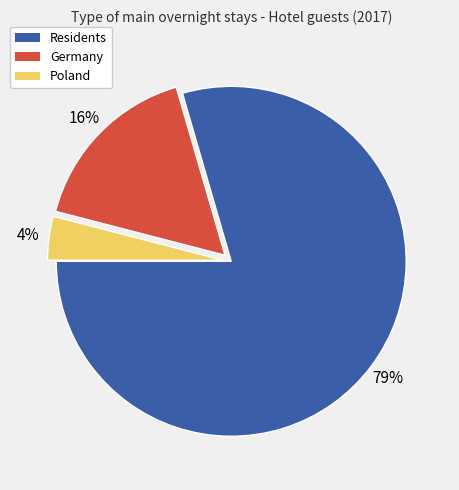

Is the sum of Residents and Poland greater than half?

Yes